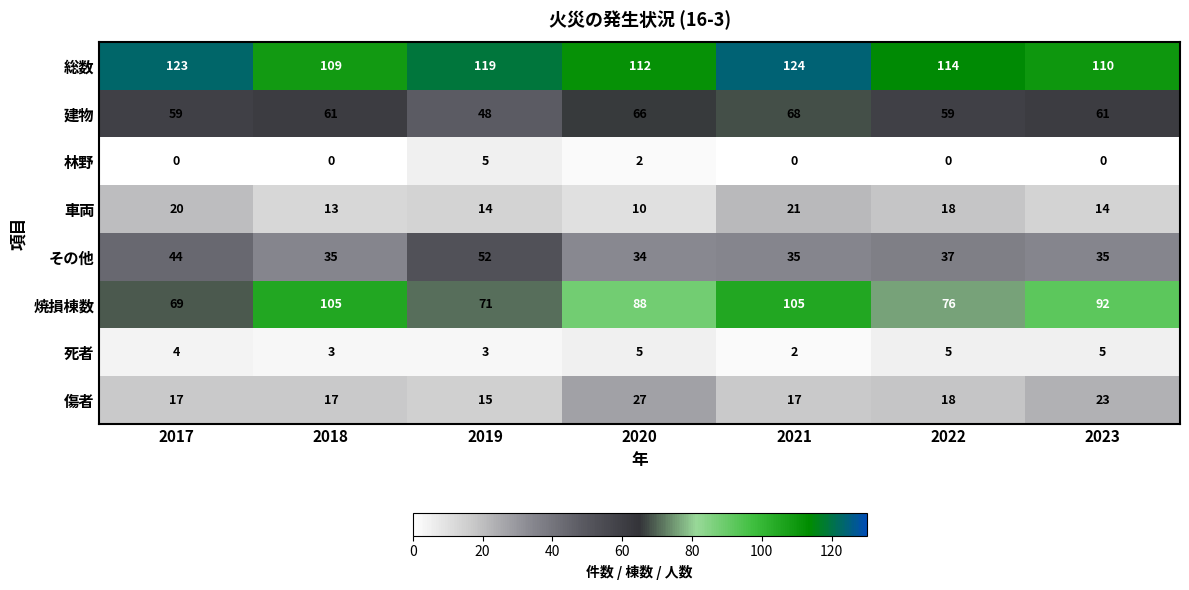

Count the number of data series in this chart.

8